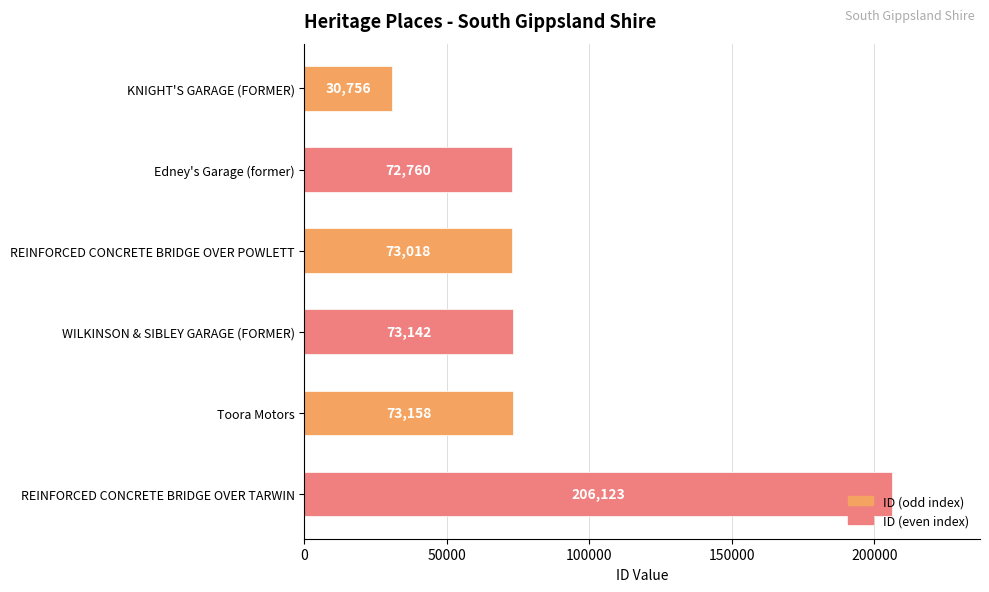

Is it true that the value at Edney's Garage (former) is 72760?

True